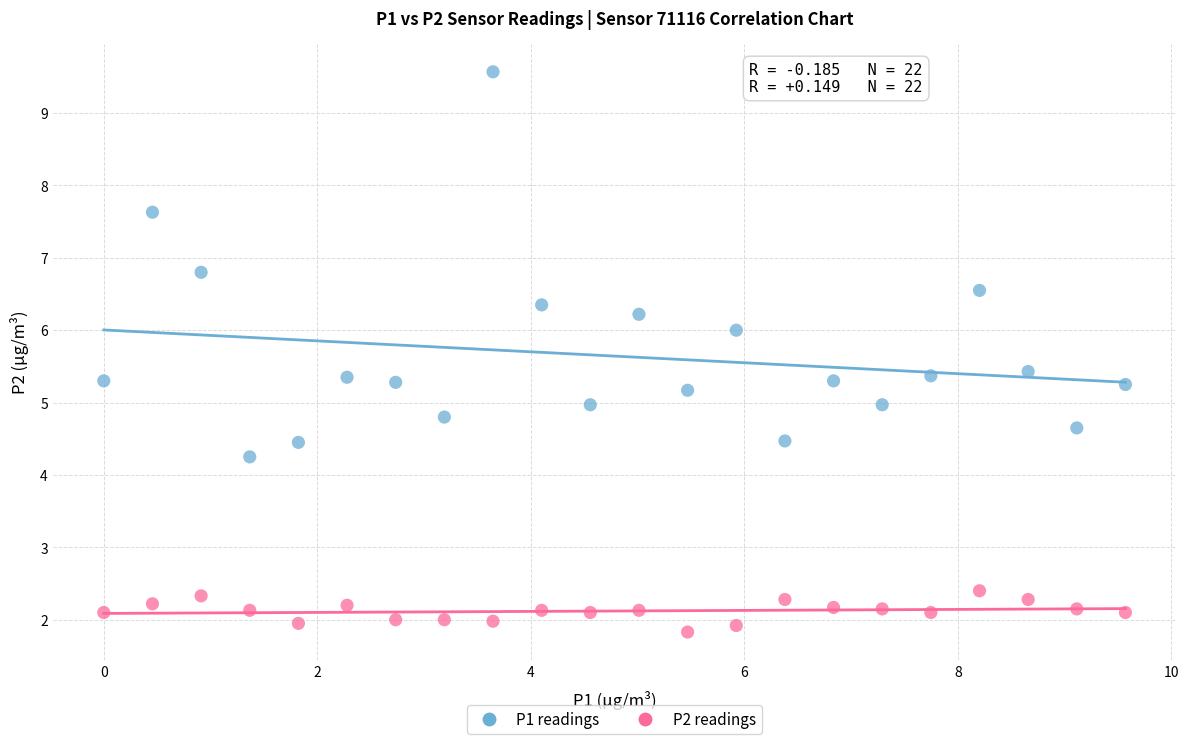

Which series has the widest spread of Y values?

P1 readings